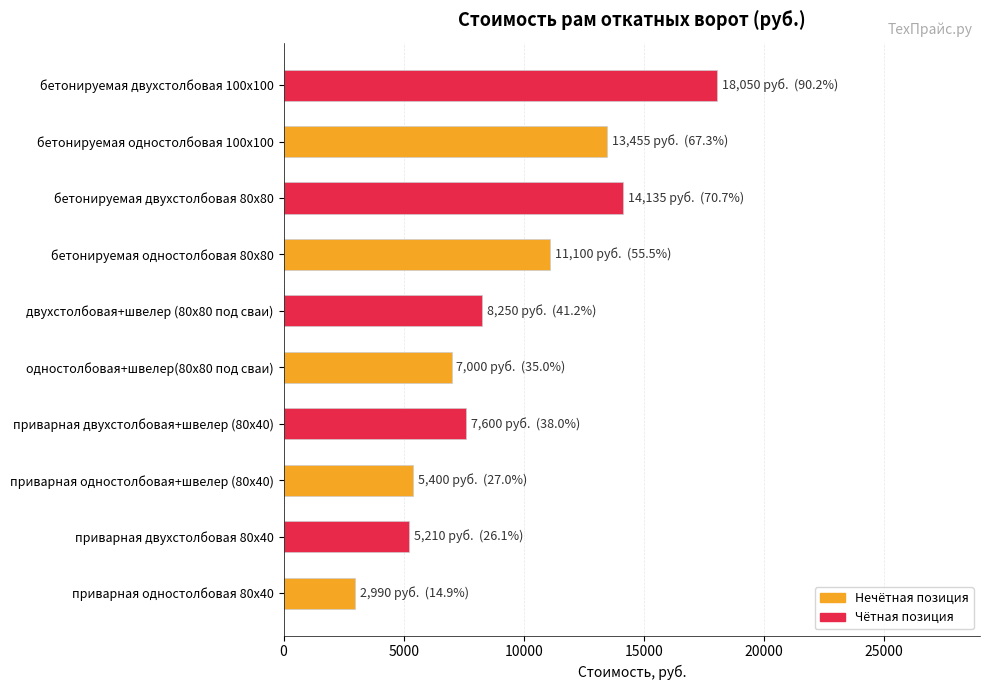

What is the difference between the values at бетонируемая одностолбовая 100х100 and приварная одностолбовая 80х40?

10465